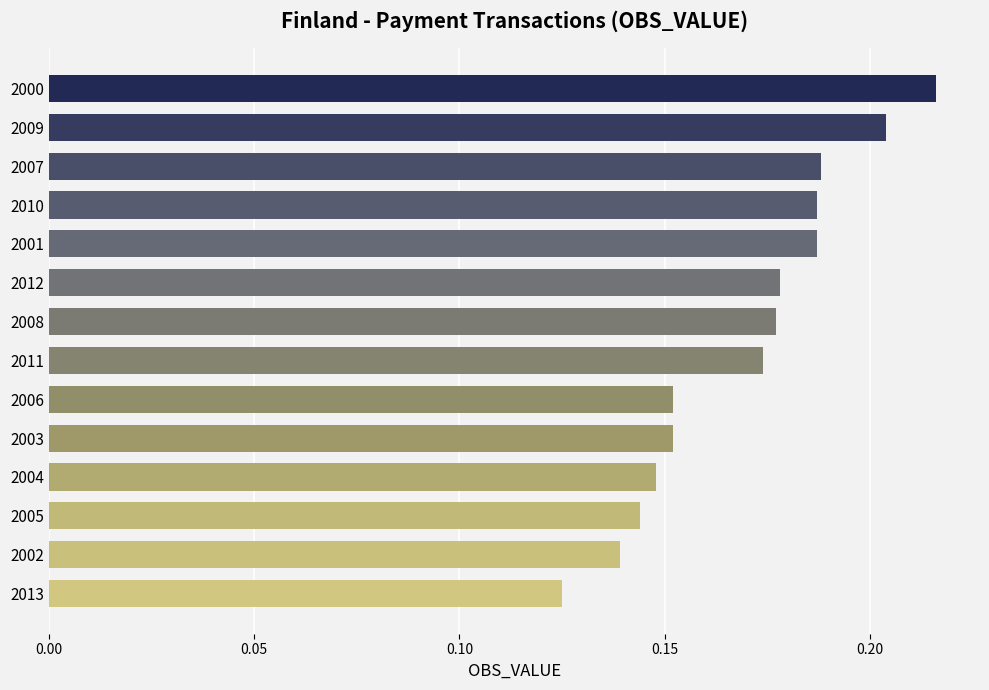

Between 2003 and 2002, which is larger?

2003